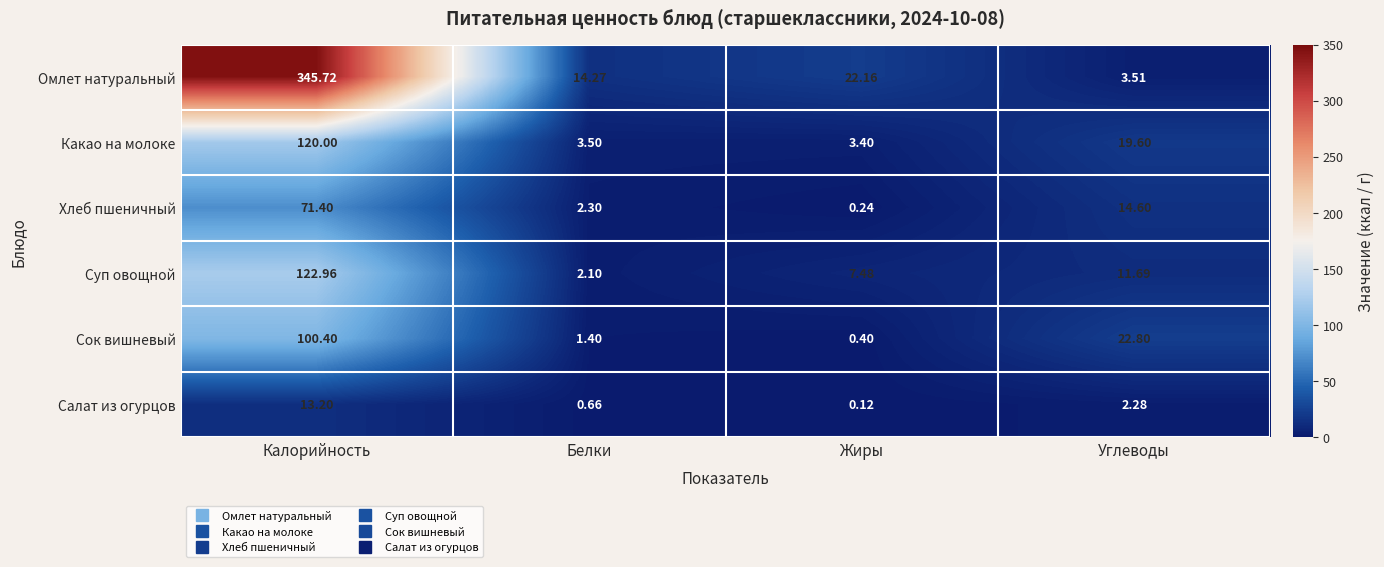

Which category has the lowest value in the Какао на молоке series?

Жиры